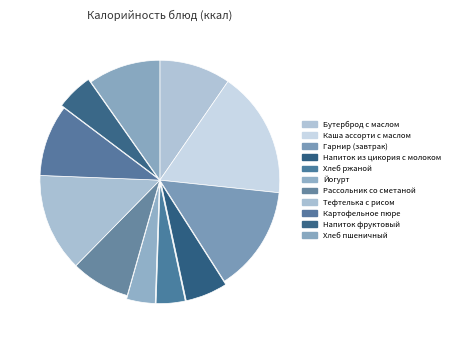

Which slice is the smallest?

Йогурт